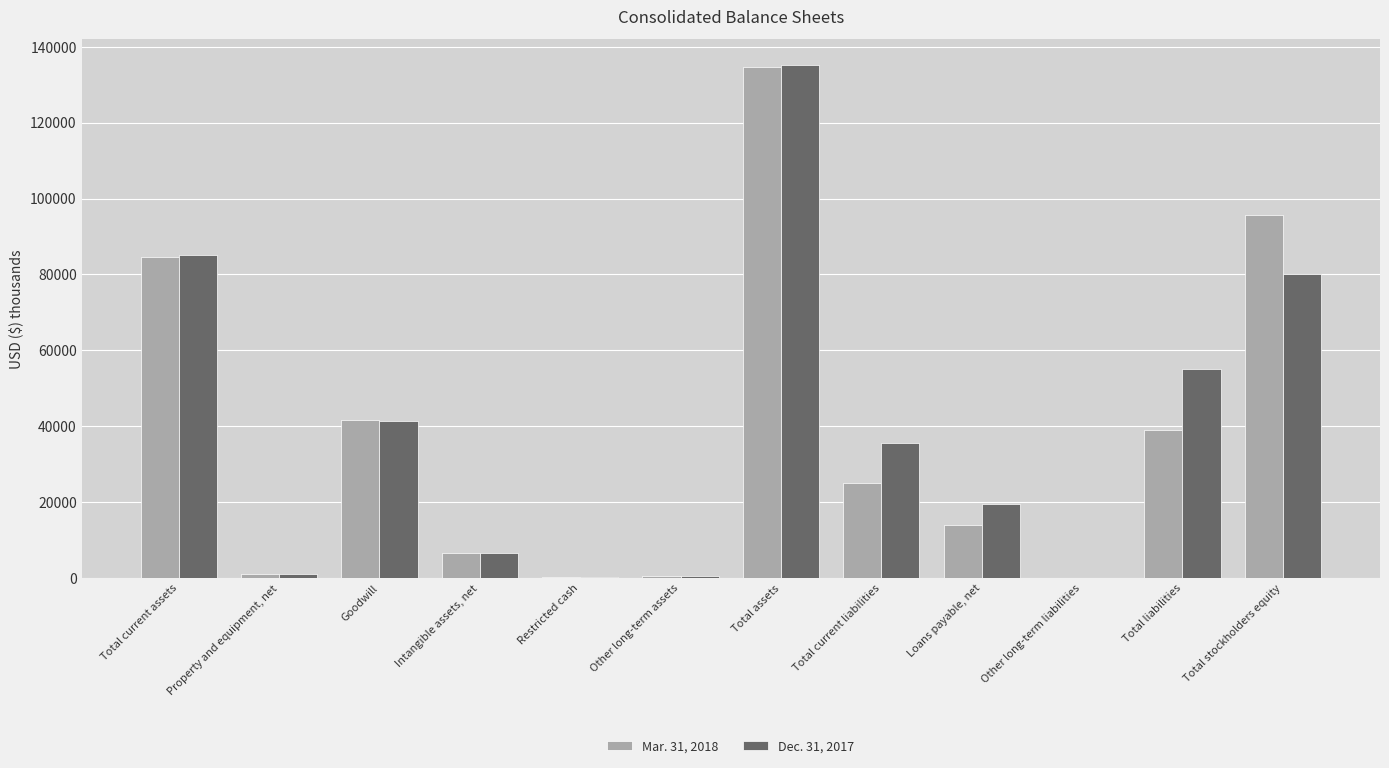

How many series are shown in this chart?

2